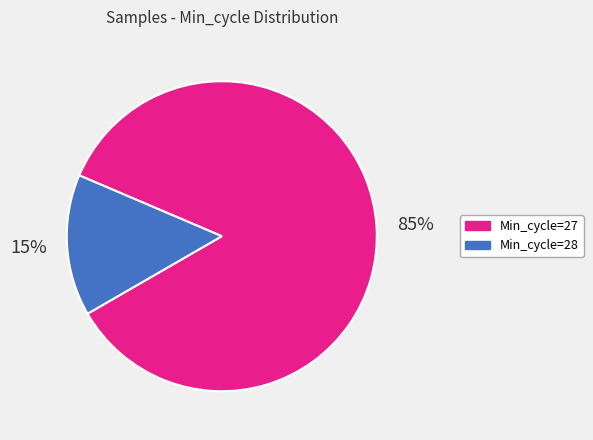

Is there any slice that represents more than half of the pie?

Yes